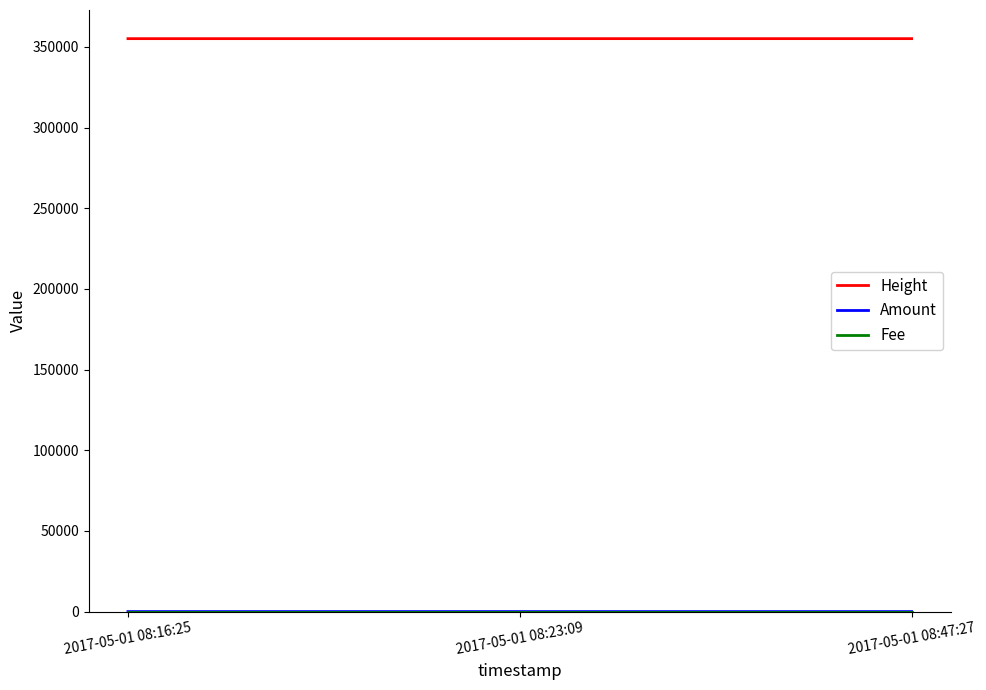

What is the maximum value shown in the chart?

355167